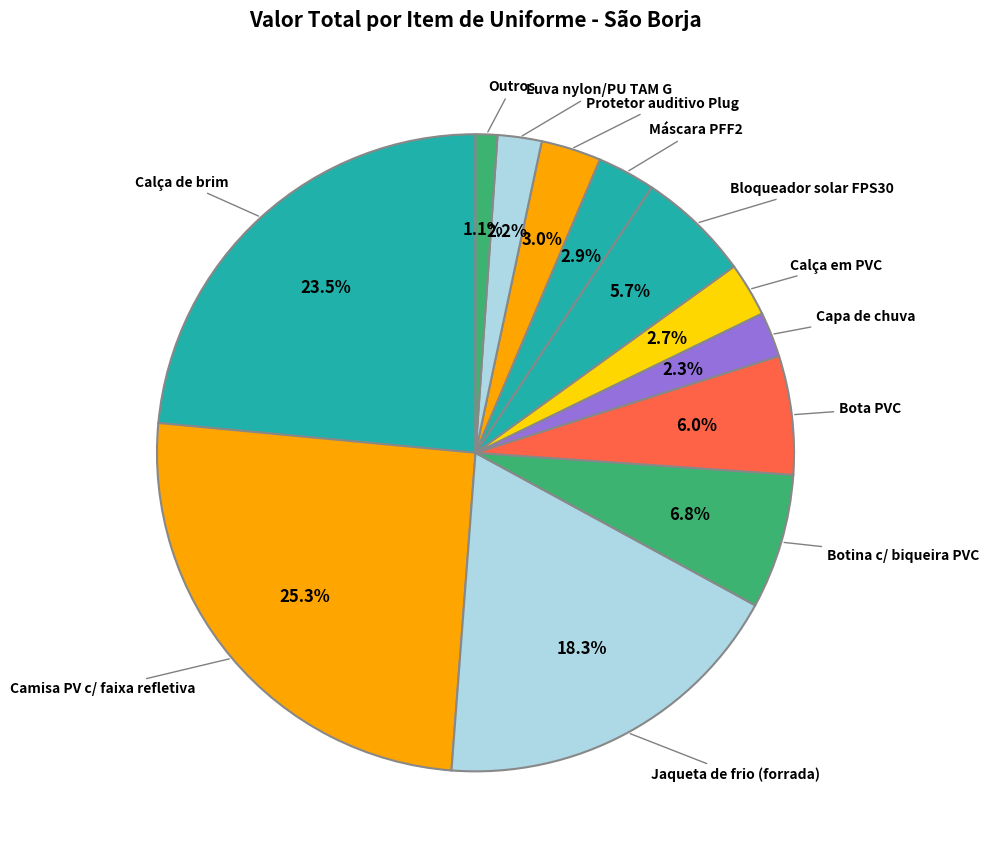

Do Protetor auditivo Plug and Jaqueta de frio (forrada) together represent more than half of the pie?

No